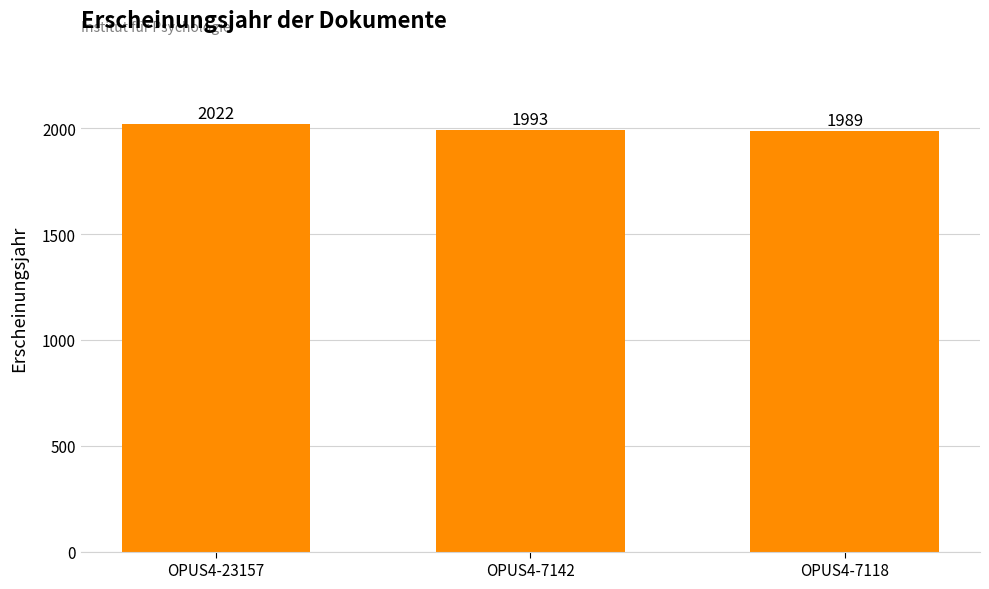

At which category does the chart reach its minimum across all series?

OPUS4-7118